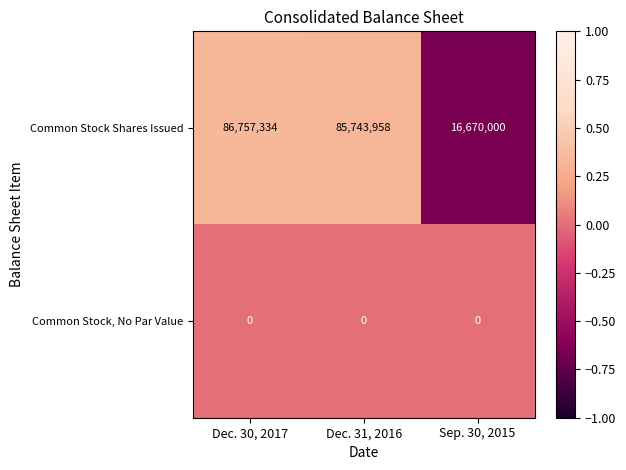

Which series has the largest range (max minus min)?

Common Stock Shares Issued